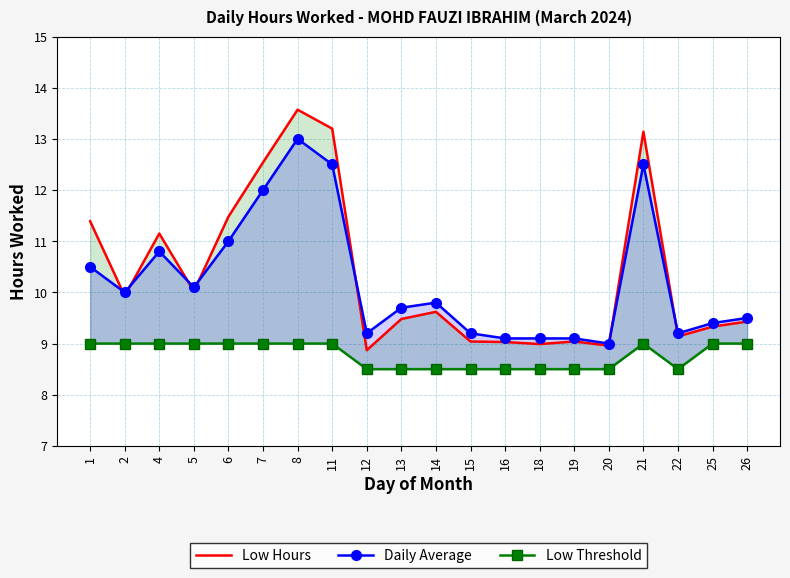

Which category has the highest value in the Low Threshold series?

1